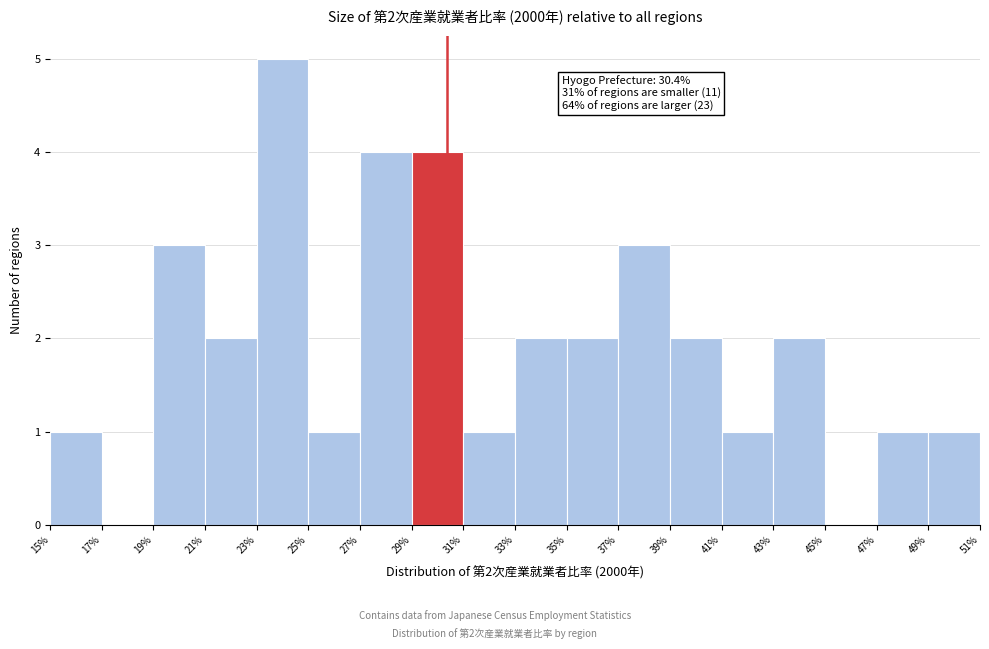

Over which range of the x-axis is the bar tallest?

23% to 25%